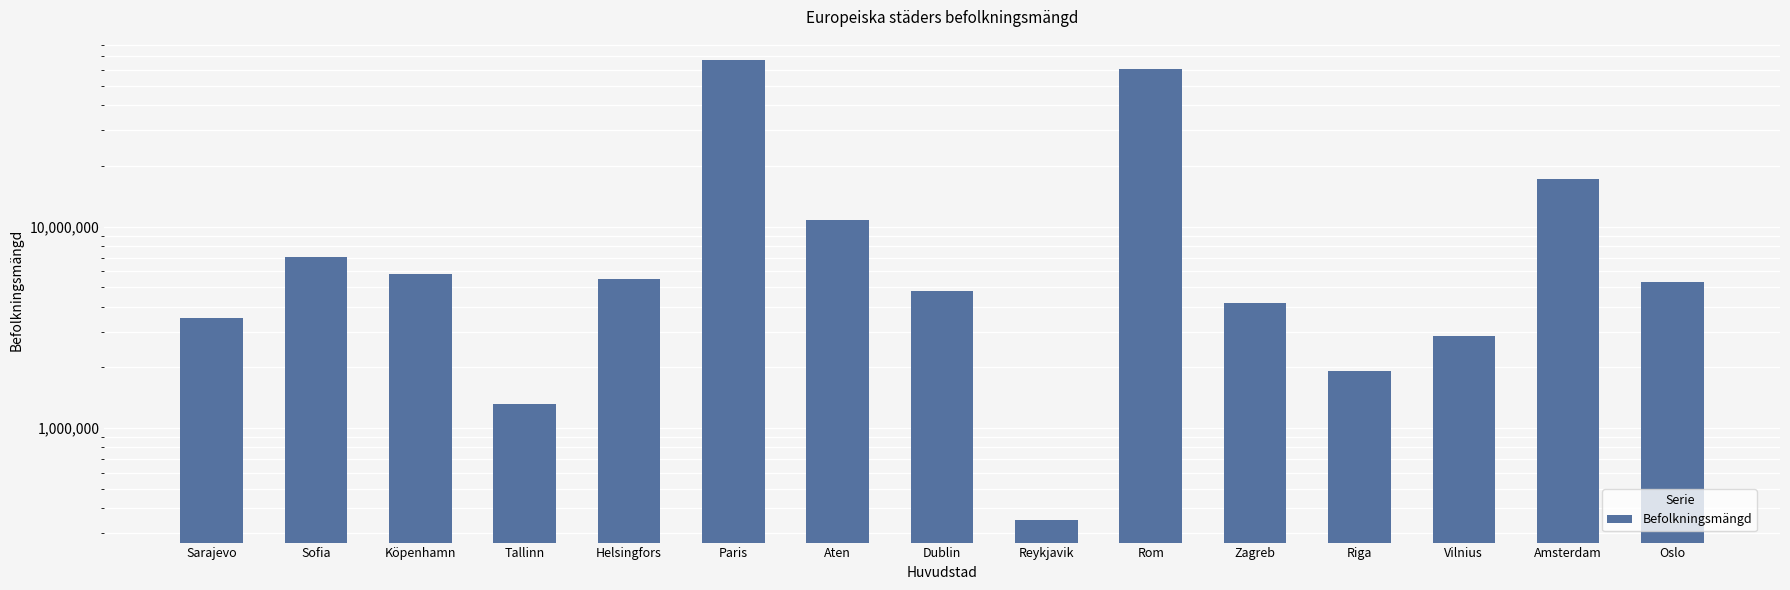

How many distinct data groups are displayed?

1